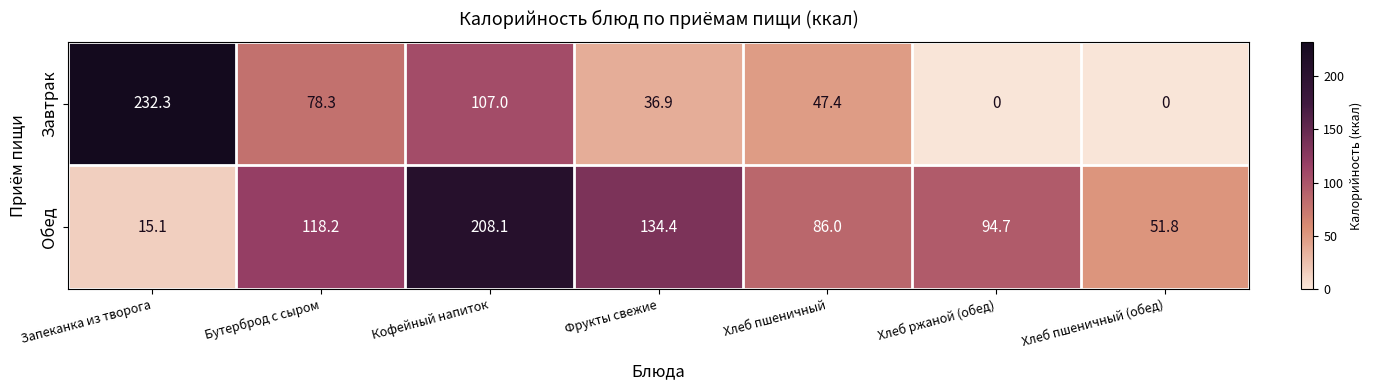

The value of Завтрак at Хлеб пшеничный (обед) is 74.9. True or false?

False